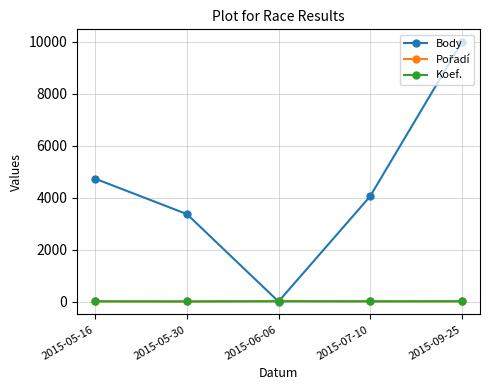

At which label is Body closest to 4988?

2015-05-16